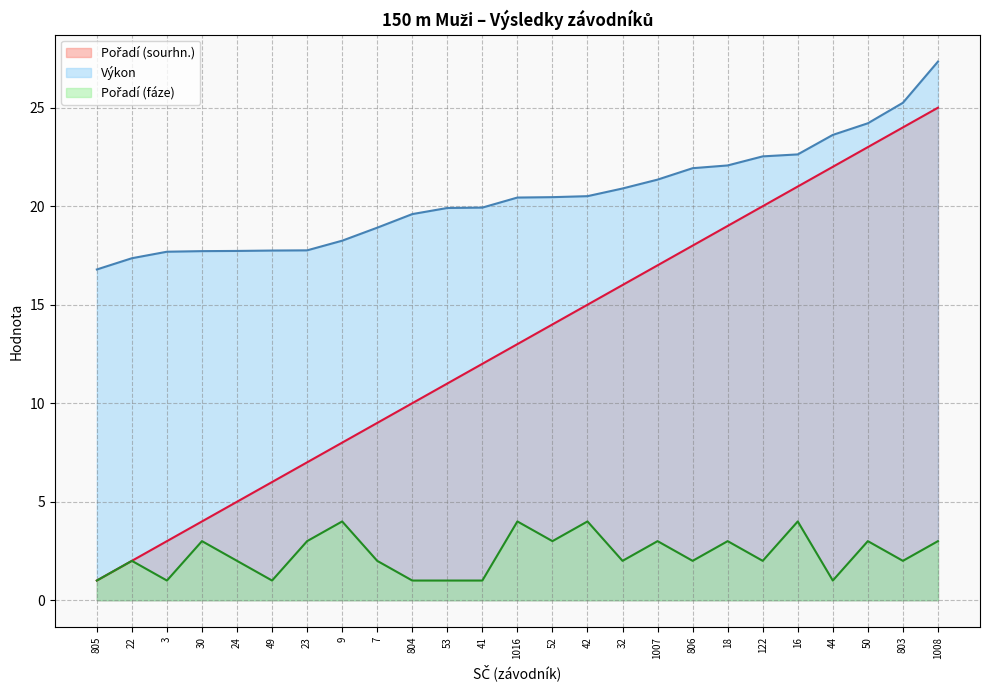

True or false: Pořadí (fáze) has more than 1 interior local peaks.

True